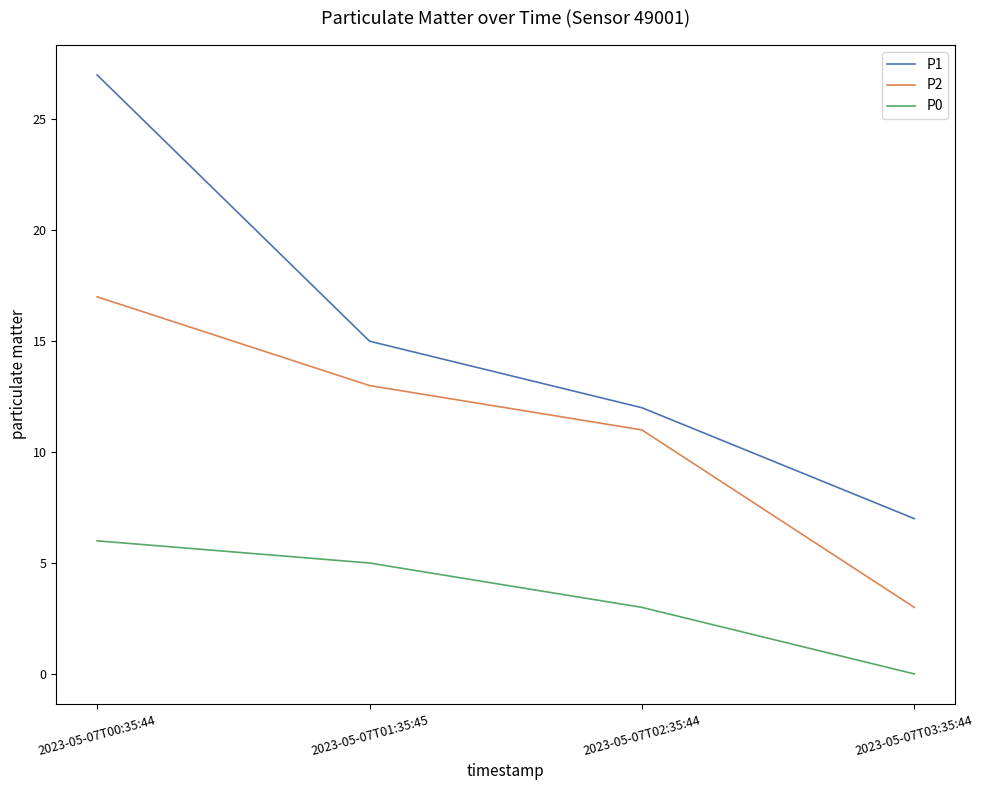

Rank the series by their maximum value, from lowest to highest.

P0, P2, P1